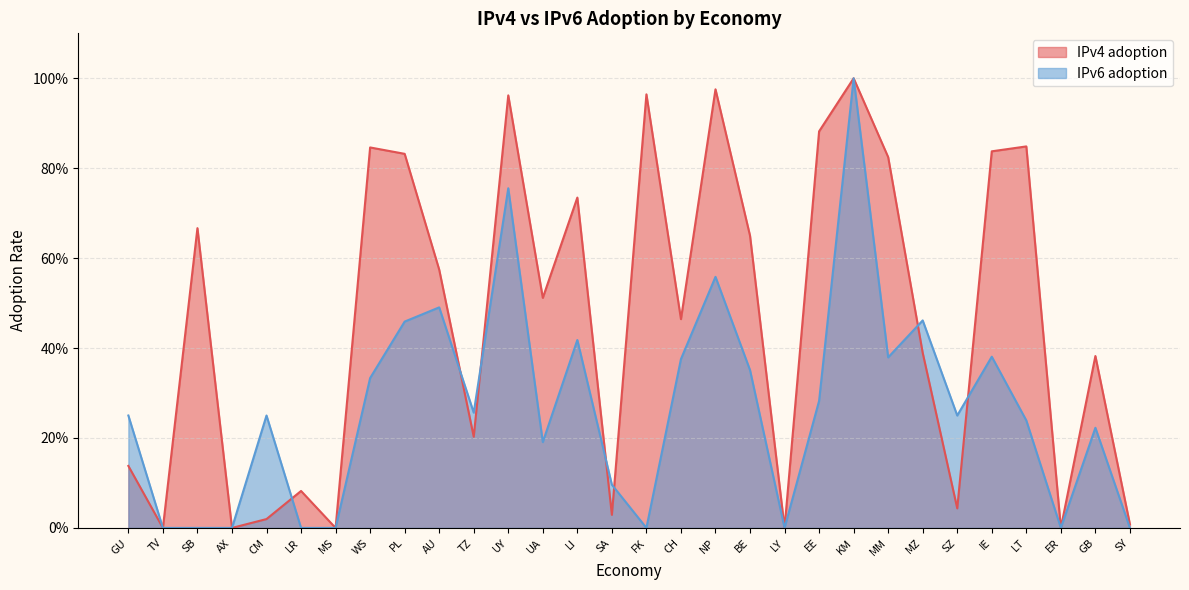

Which category has the highest value across all series?

KM